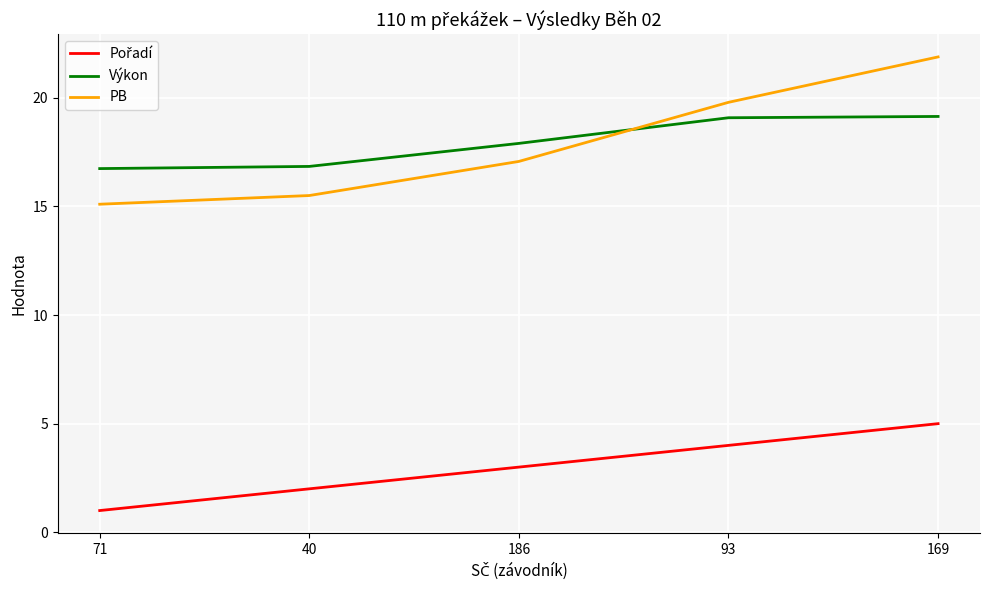

True or false: Výkon has a value of 17.9 at 186.

True